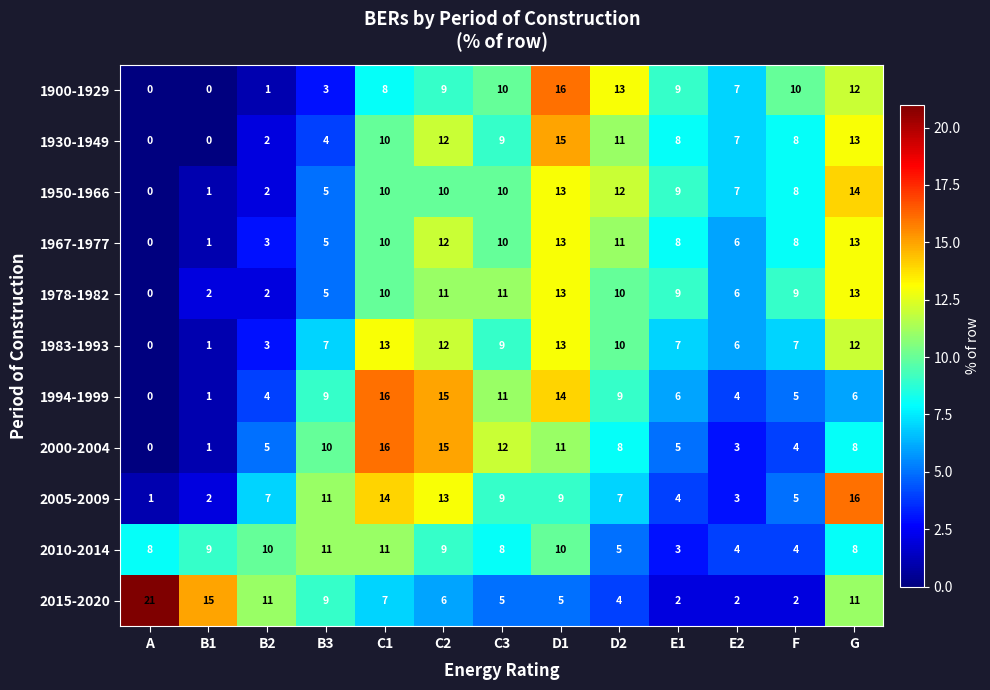

True or false: 1967-1977 has a value of 4 at C1.

False